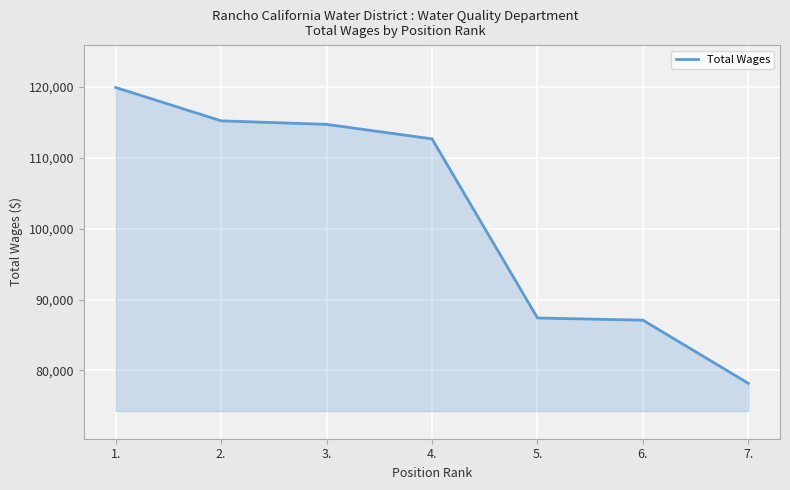

The value at 6. is 87085. True or false?

True